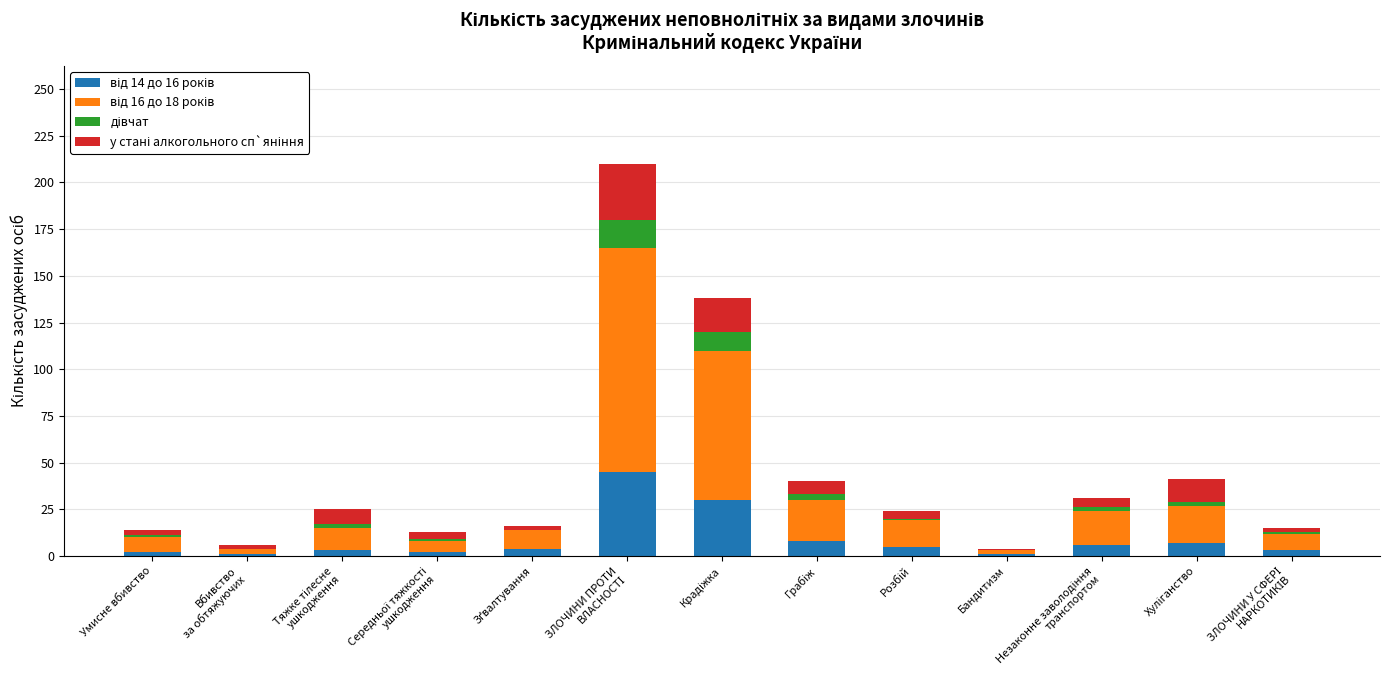

Are the bars grouped side by side (vs. stacked)?

No